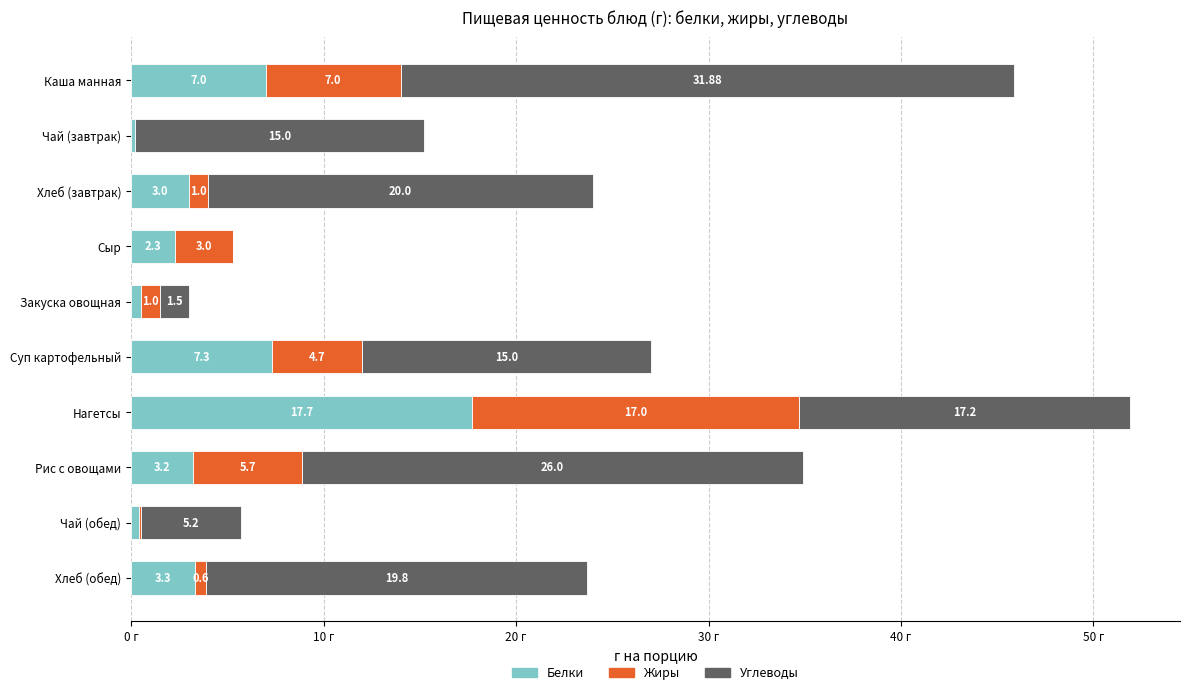

At which label is Белки closest to 8?

Суп картофельный